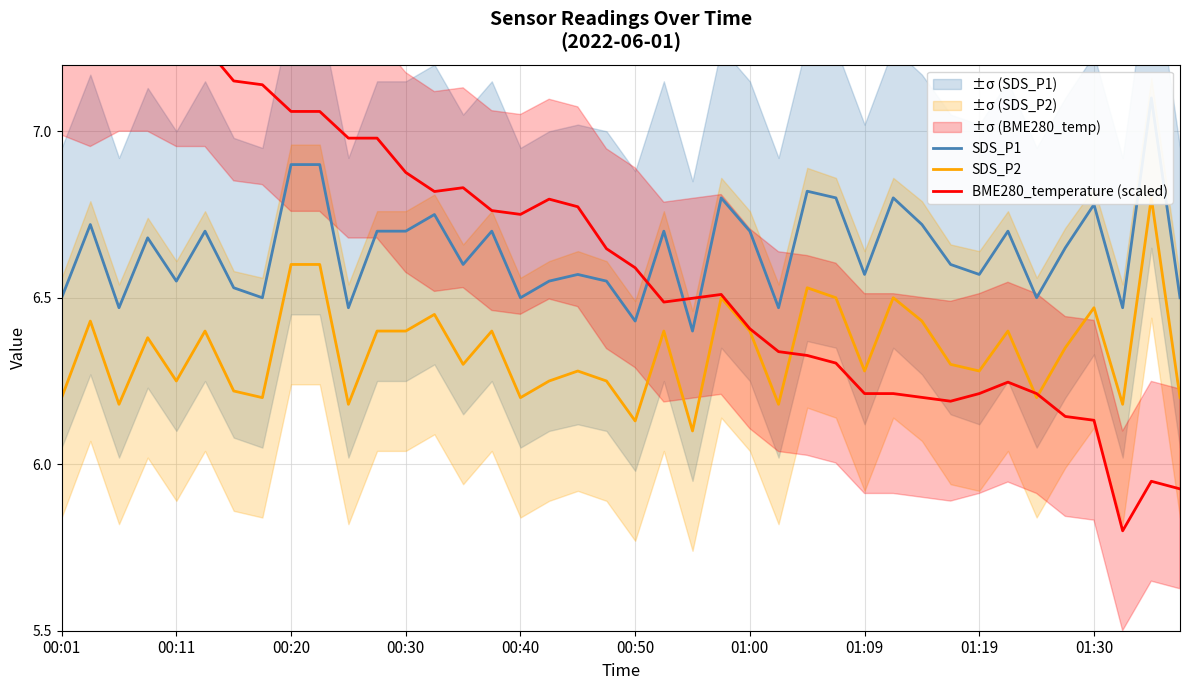

The value of SDS_P1 at 13 is 10.9. True or false?

False